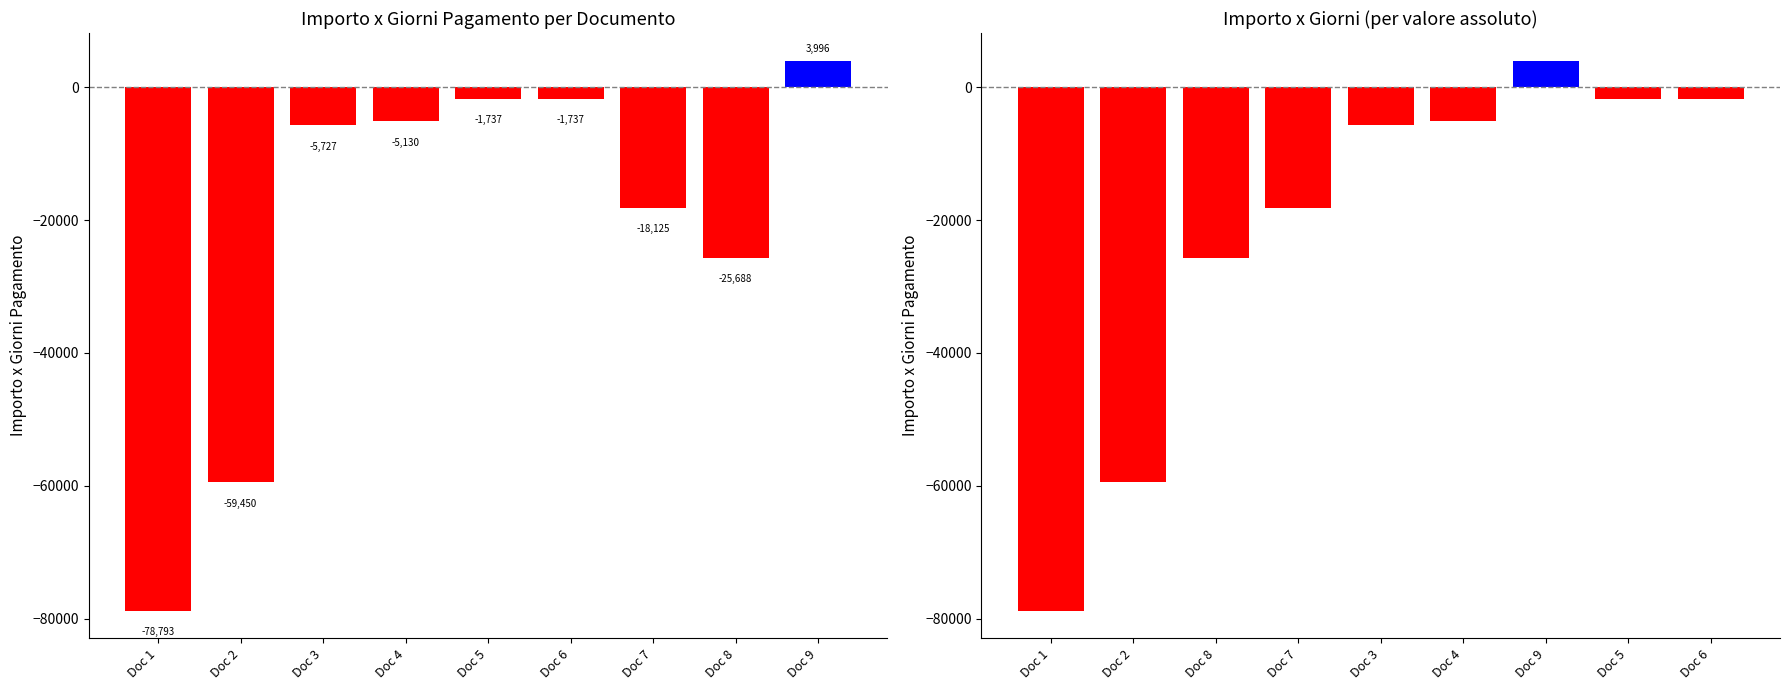

The chart shows a value of 2743.6 at Doc 9. True or false?

False